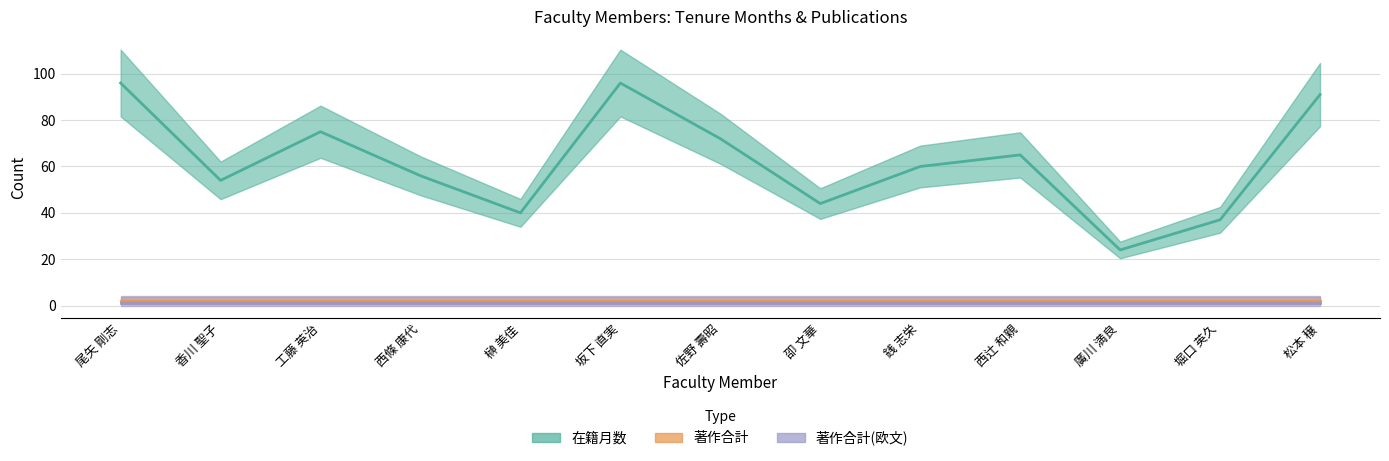

Which series has the largest total across all categories?

在籍月数